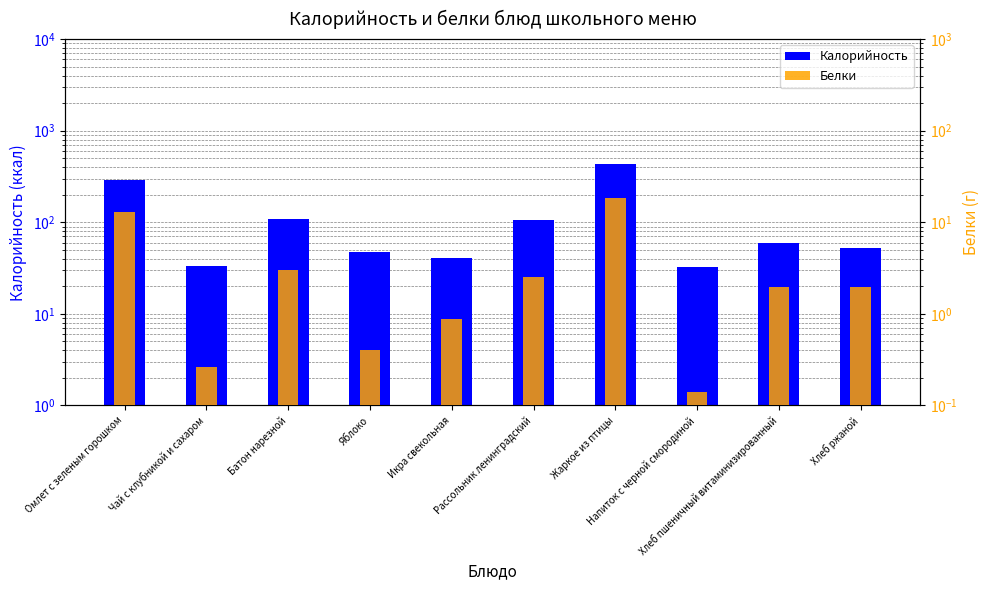

List the labels in order of Калорийность value, largest first.

Жаркое из птицы, Омлет с зеленым горошком, Батон нарезной, Рассольник ленинградский, Хлеб пшеничный витаминизированный, Хлеб ржаной, Яблоко, Икра свекольная, Чай с клубникой и сахаром, Напиток с черной смородиной